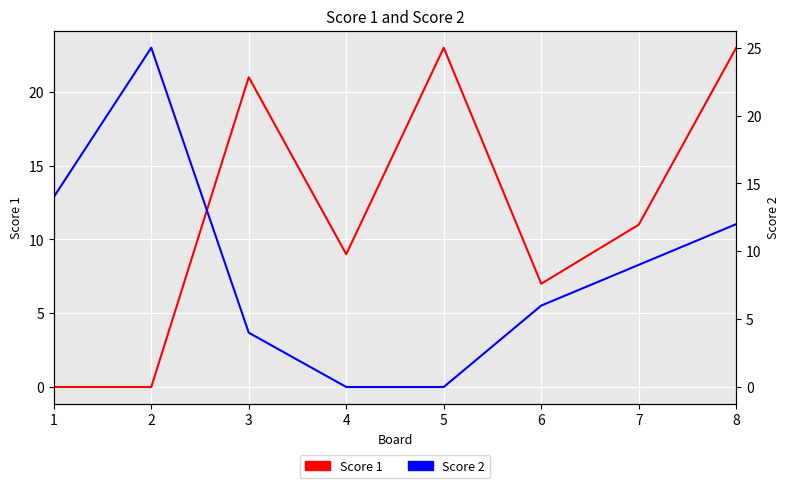

Reading right to left, what are all the values shown in this chart?

Score 1: 23	11	7	23	9	21	0	0
Score 2: 12	9	6	0	0	4	25	14